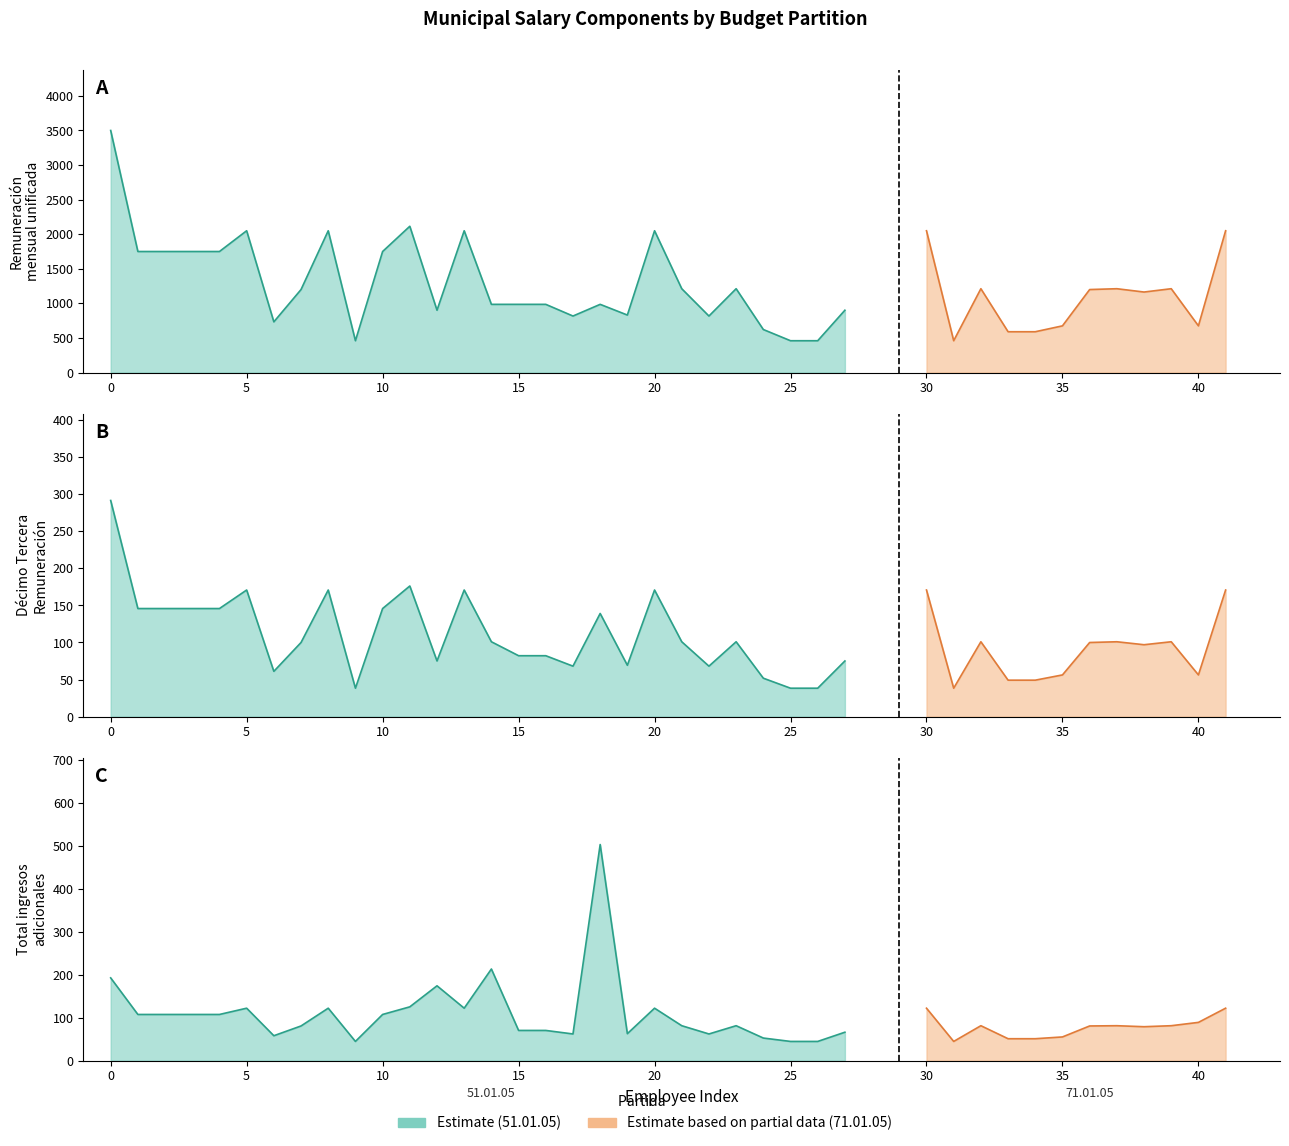

What is the difference between the Remuneracion mensual unificada values at 25 and 22?

357.0